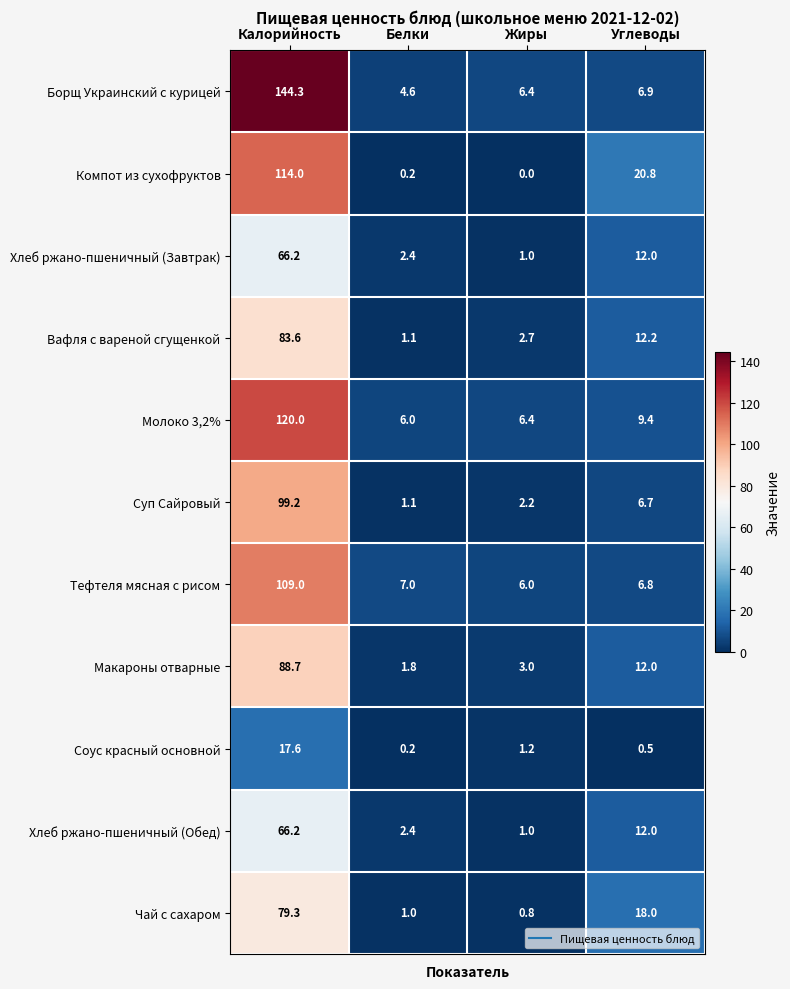

Is it true that Соус красный основной equals 8.5 at Калорийность?

False